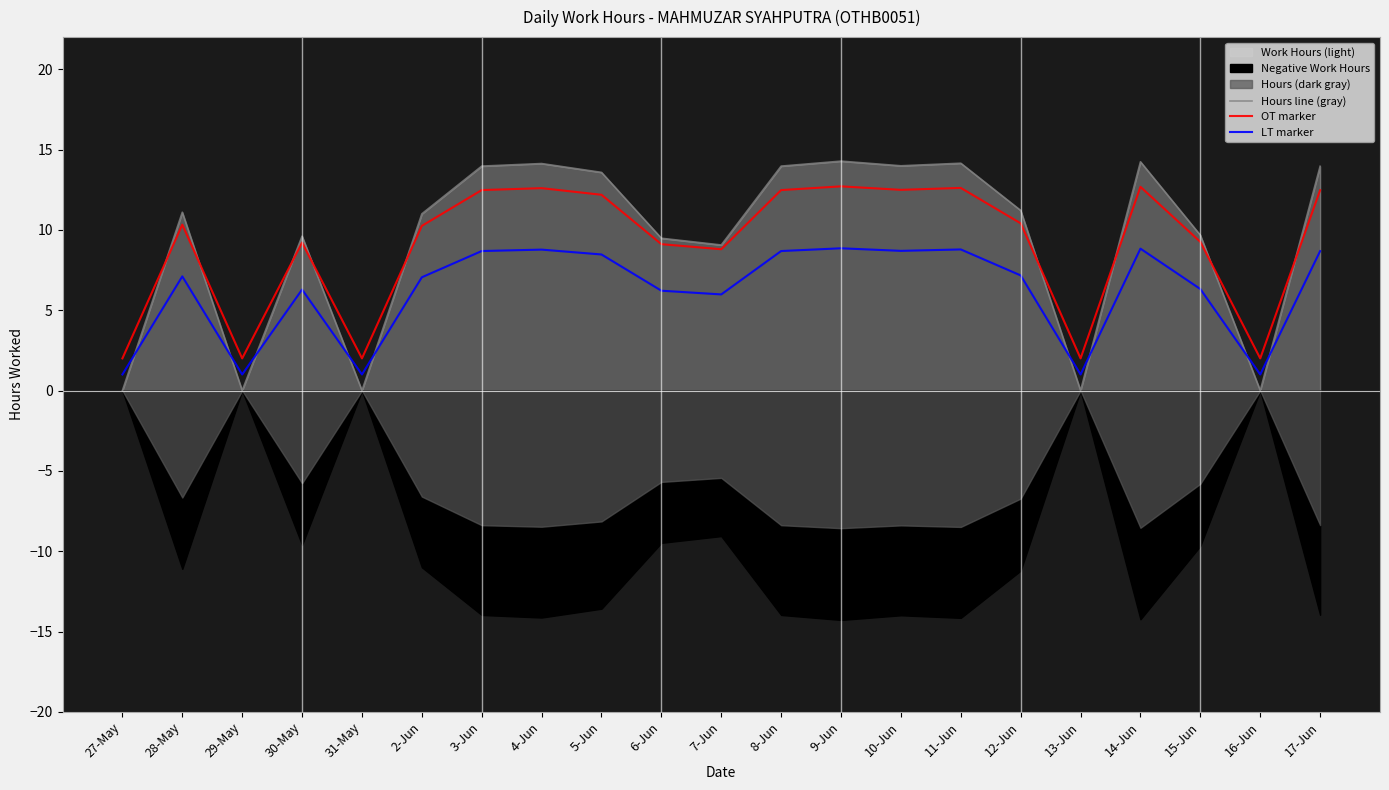

What position from the left is 10-Jun?

14